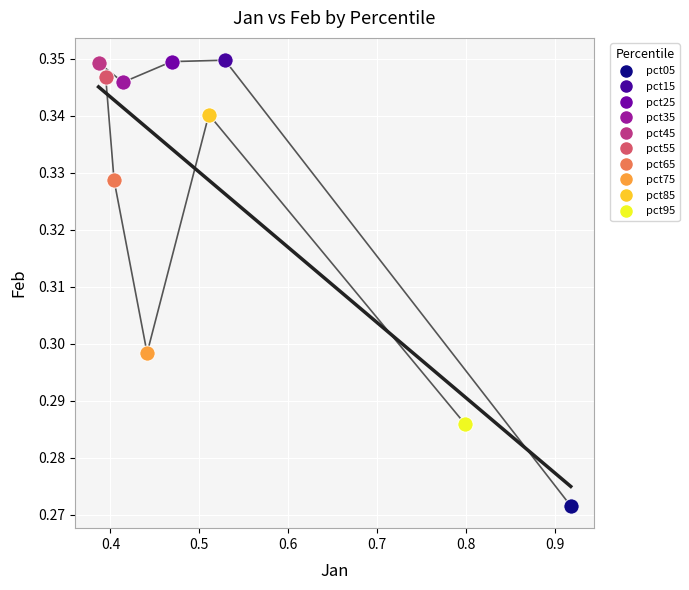

What are all the series names shown in the legend?

pct05, pct15, pct25, pct35, pct45, pct55, pct65, pct75, pct85, pct95